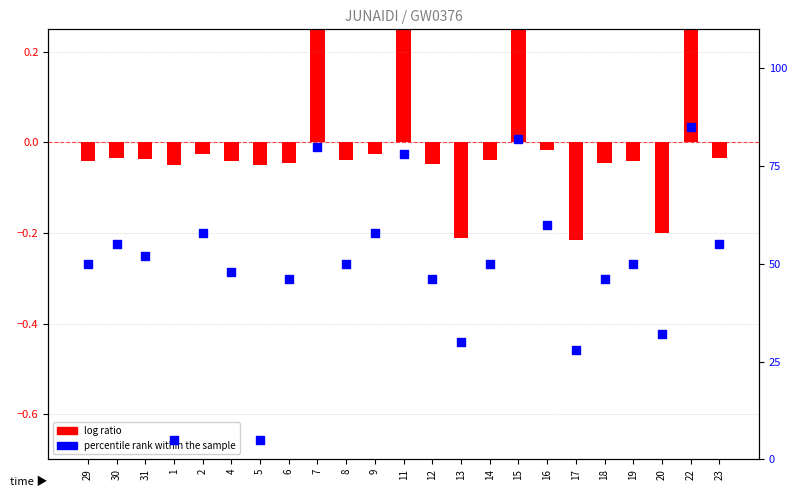

Which series has the largest total across all categories?

percentile rank within the sample